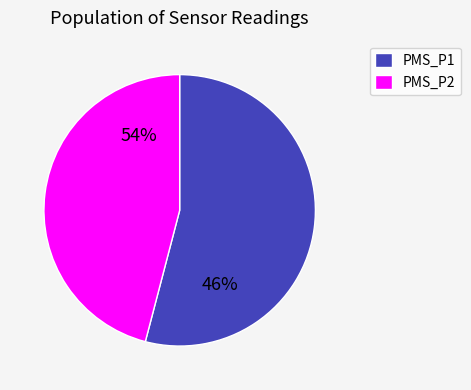

Is PMS_P1 the majority of the pie?

Yes